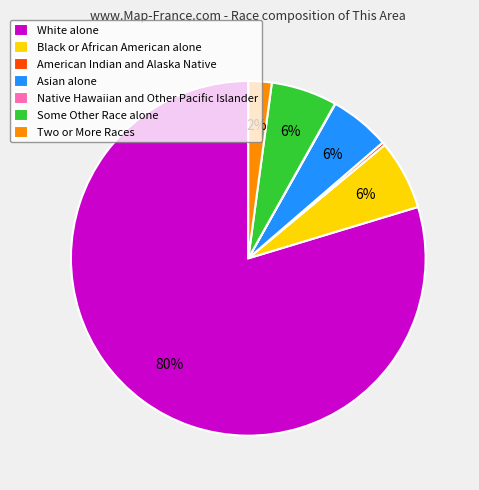

Which slice represents more than half of the pie?

White alone